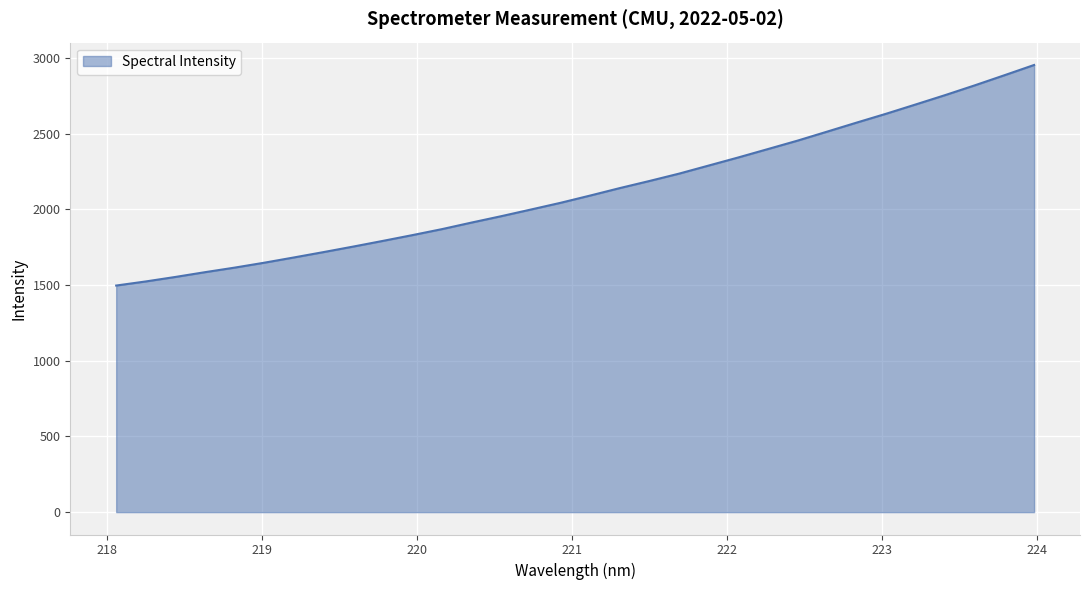

What is the maximum value shown in the chart?

2952.9